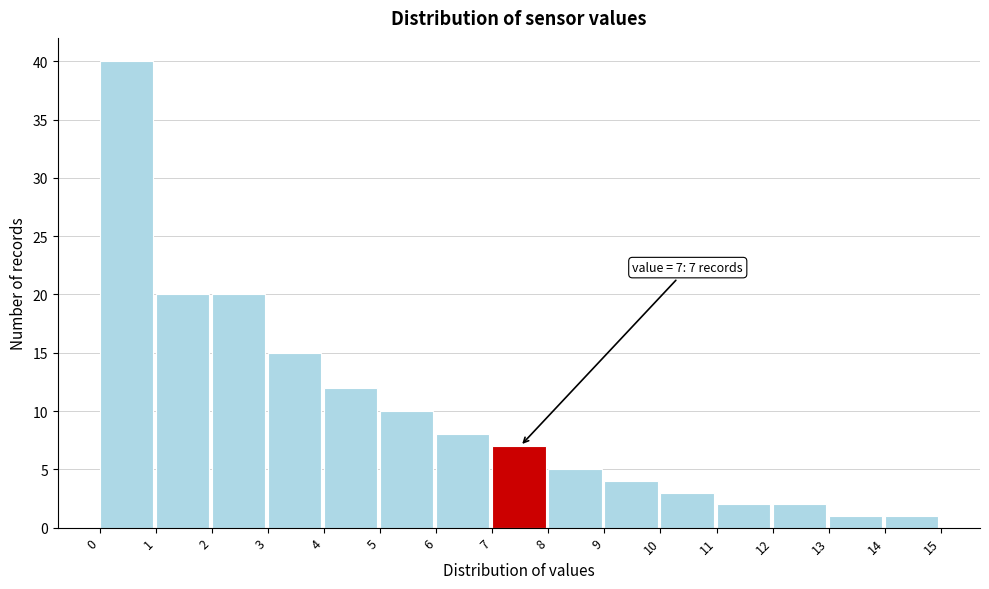

Over which range of the x-axis is the bar tallest?

0 to 1